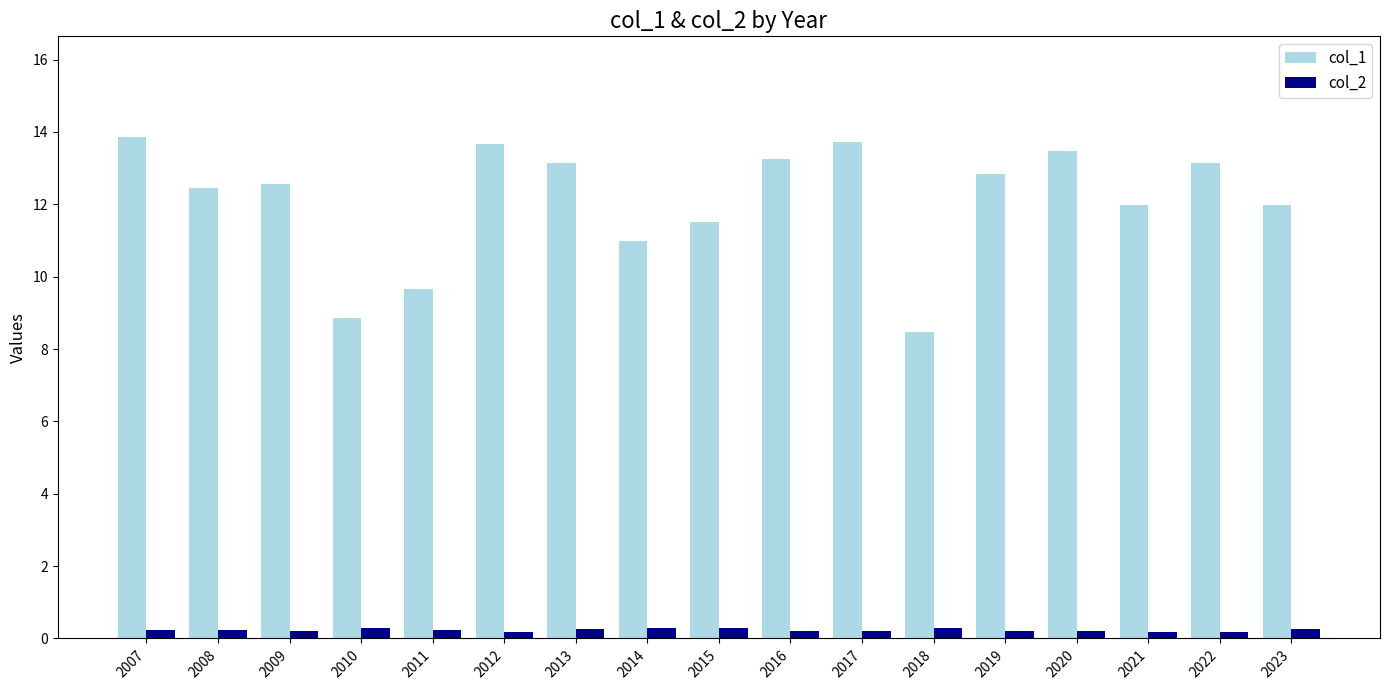

Rank the series by their average value, from lowest to highest.

col_2, col_1